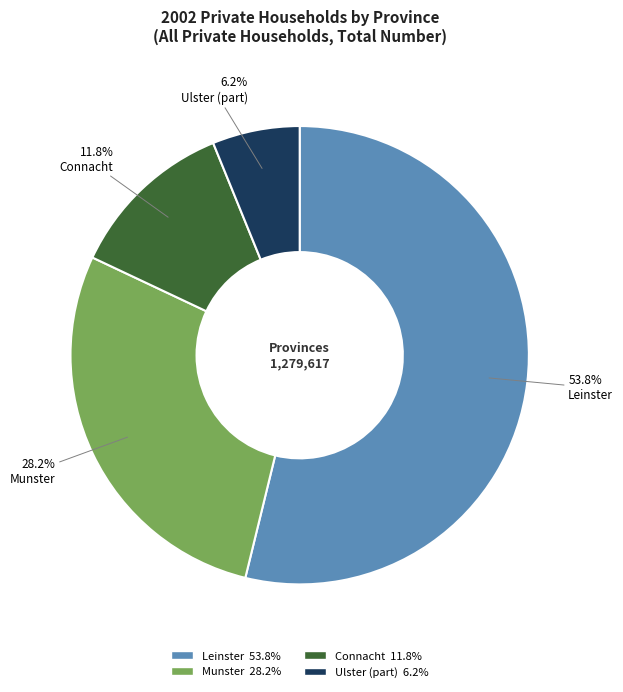

To the nearest percent, what percentage of the pie is Ulster (part)?

6%